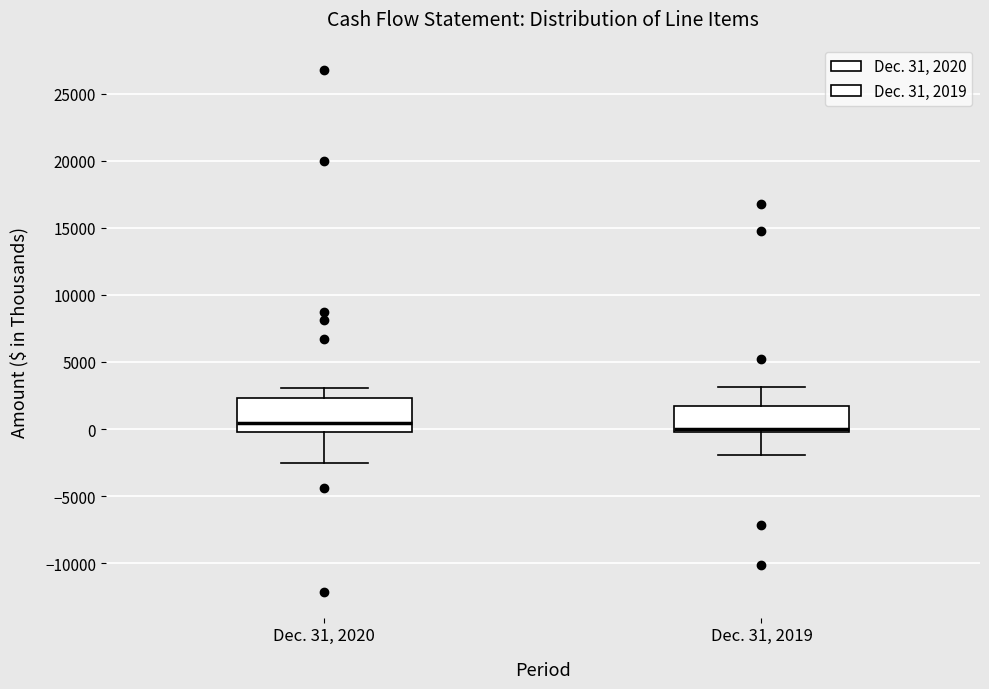

Which box is the tallest, from its lower edge to its upper edge?

Dec. 31, 2020